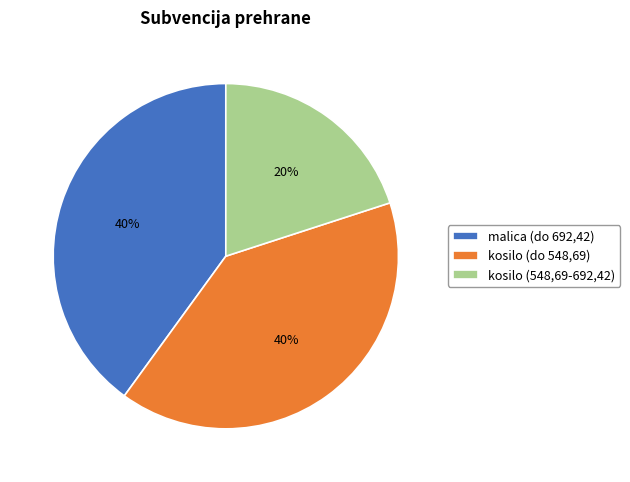

Between malica (do 692,42) and kosilo (548,69-692,42), which is larger?

malica (do 692,42)